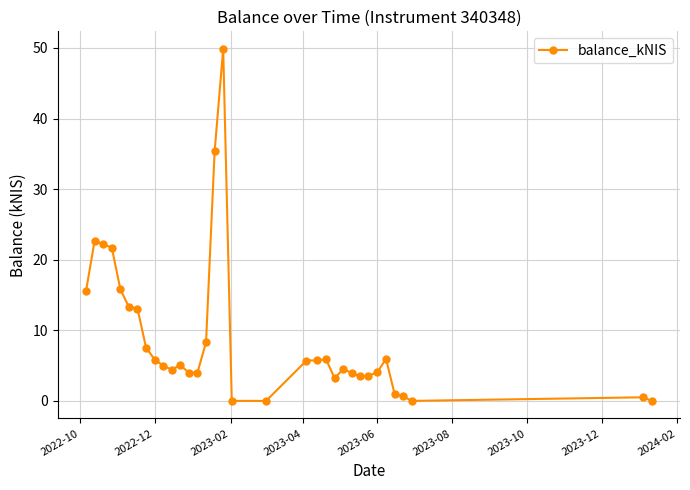

What is the average value?

8.9